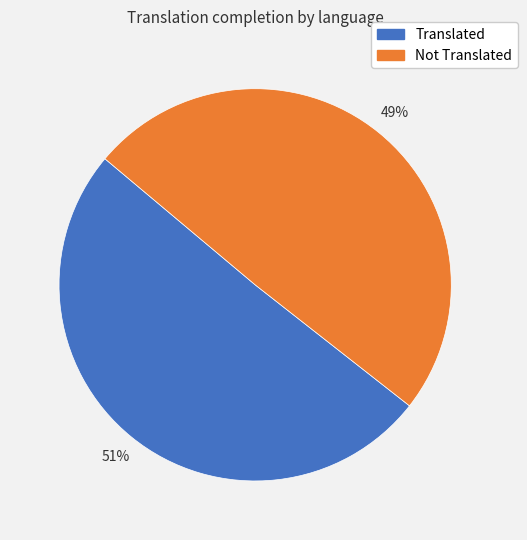

How many slices are in this pie chart?

2